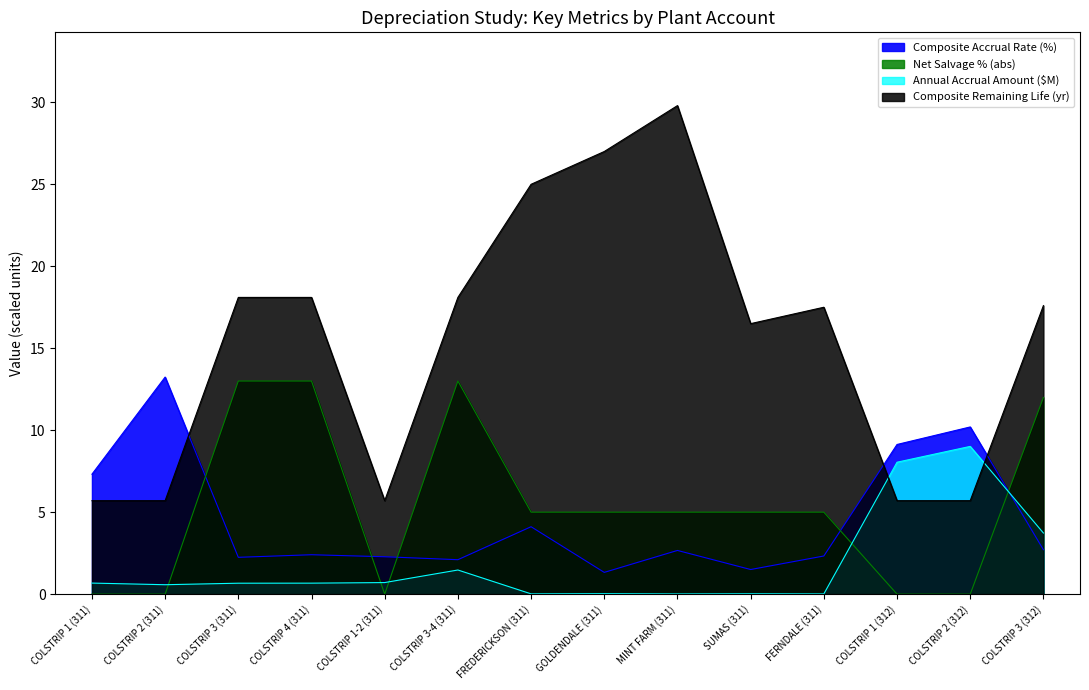

How many series are shown in this chart?

4